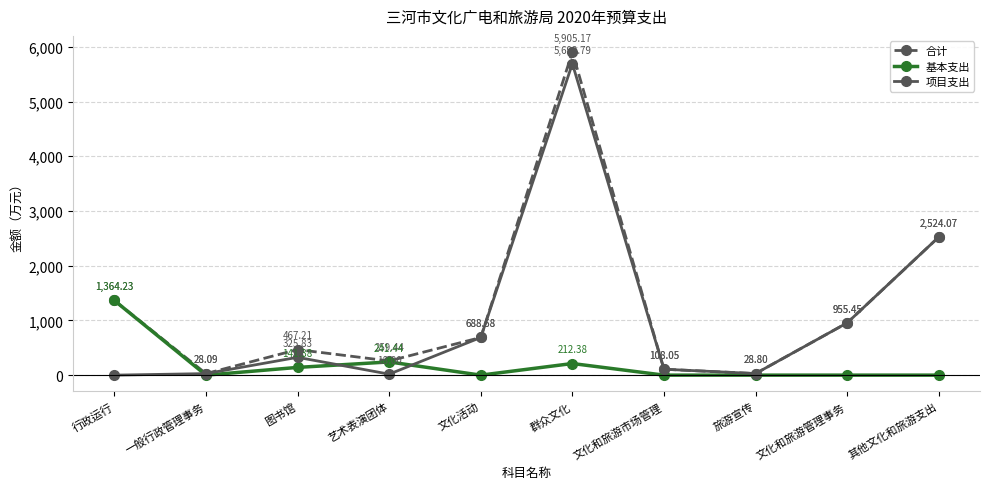

True or false: 基本支出 has more than 1 interior local peaks.

True